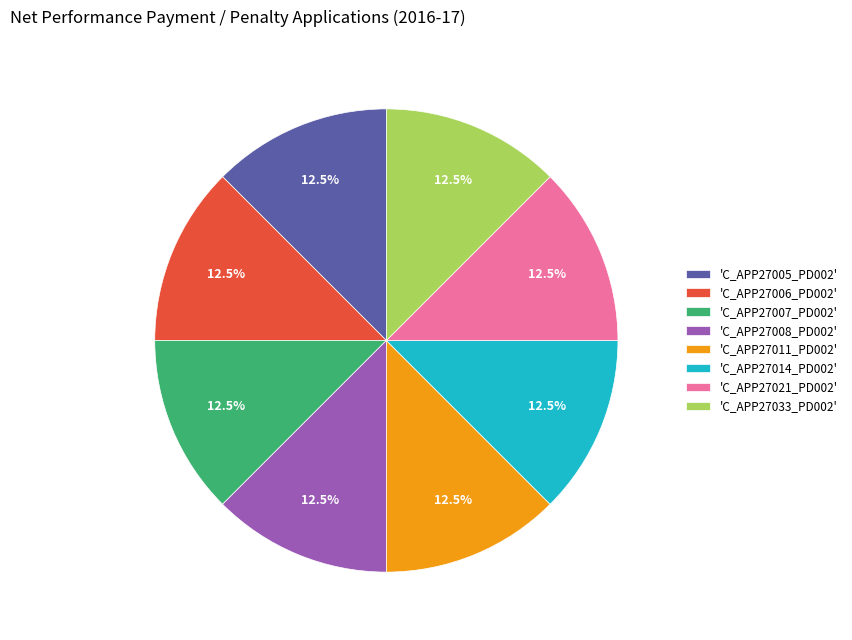

To the nearest percent, what is the difference between the largest and smallest slice percentages?

0%